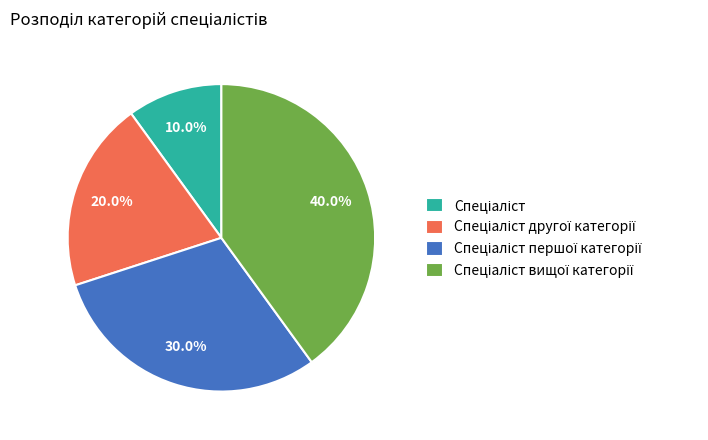

How many segments does this pie chart have?

4